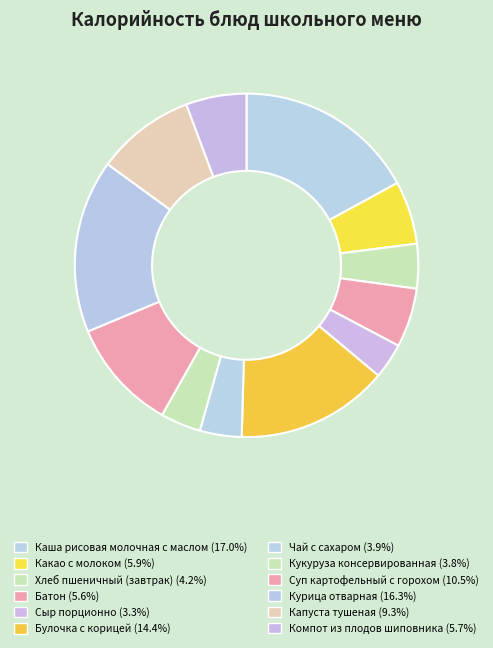

How many segments does this pie chart have?

12